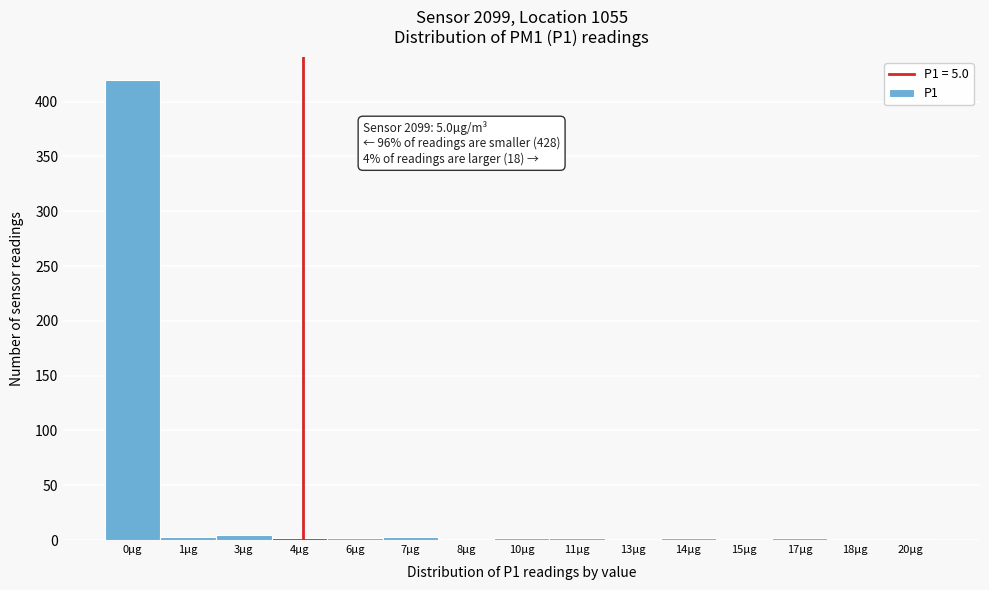

The chart shows a value of 1 at 18µg. True or false?

True